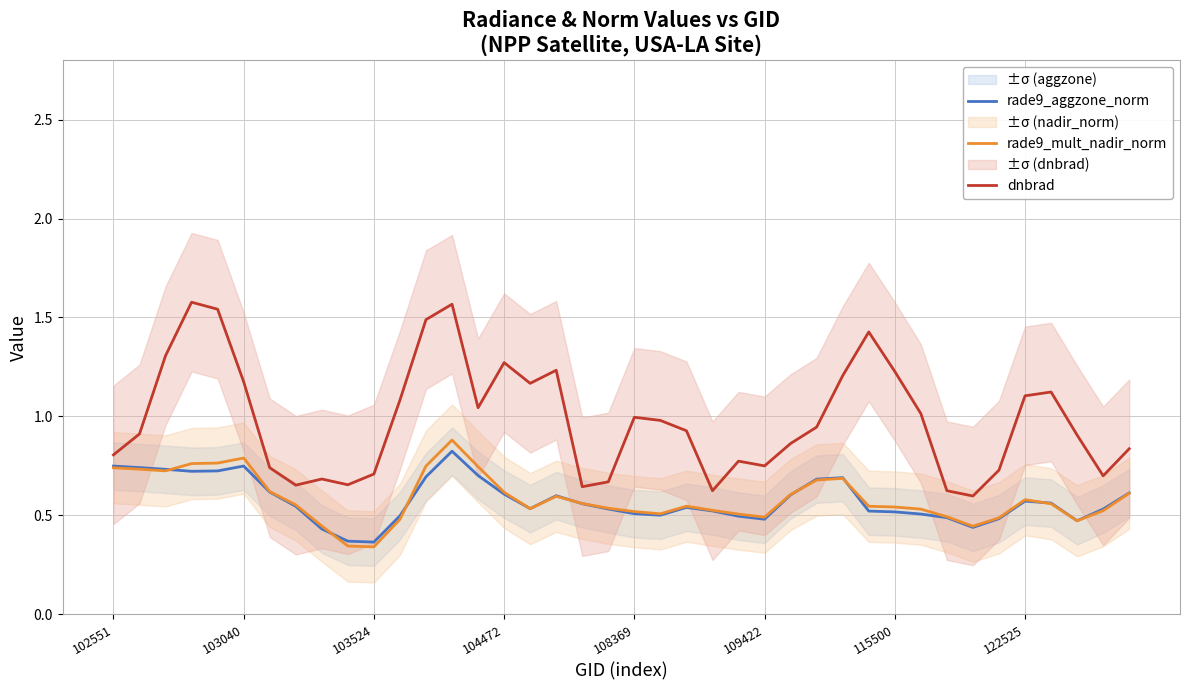

Which series has the widest spread of values?

dnbrad